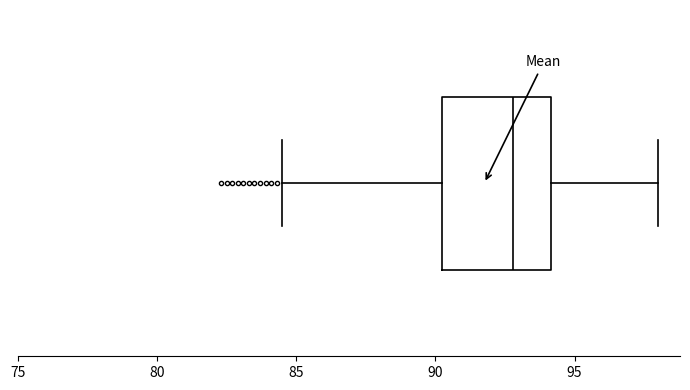

Read this box plot against the x-axis: the position of the median line, the range covered by the box, and the ends of both whiskers. The values are not printed on the chart, so give them approximately, as read against the axis.

median 93.0, box 90.5 to 94.0, whiskers 84.5 to 98.0